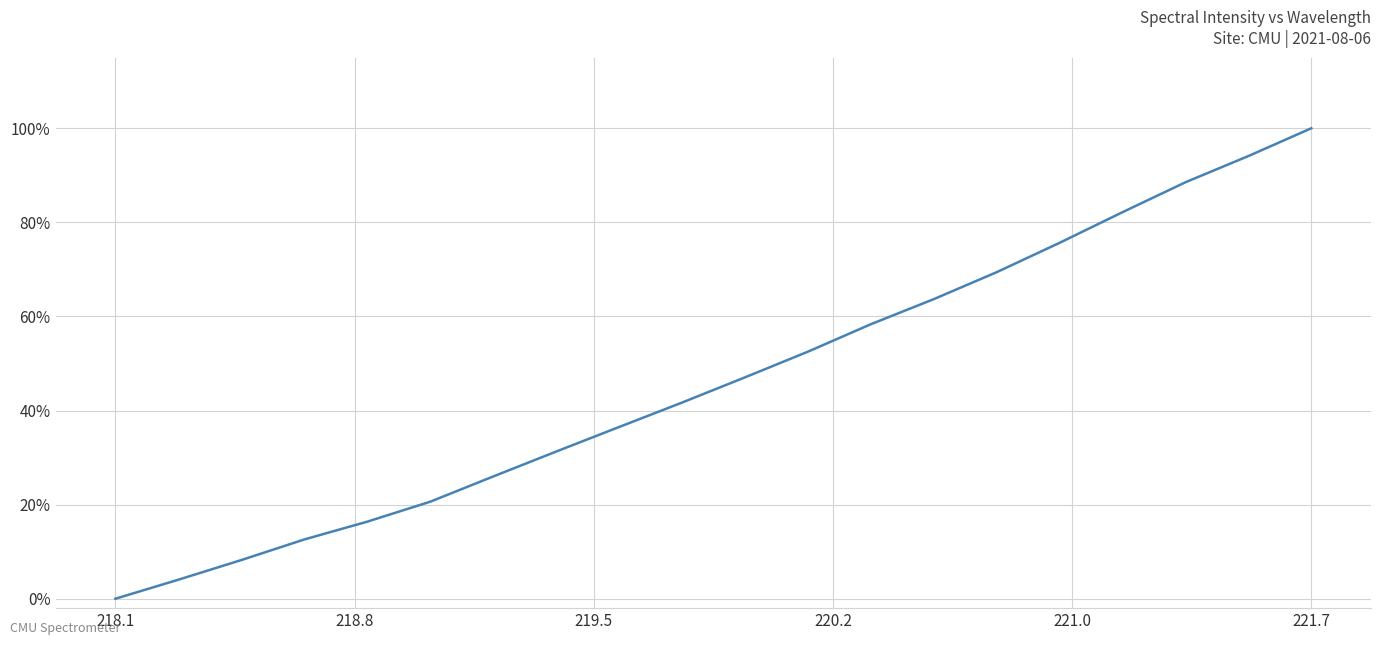

Does the chart display data point markers on the line(s)?

No